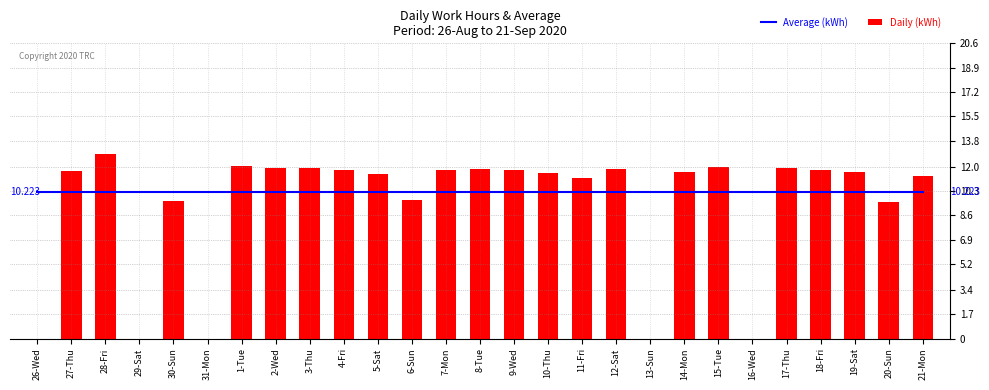

Which category has the highest value across all series?

28-Fri